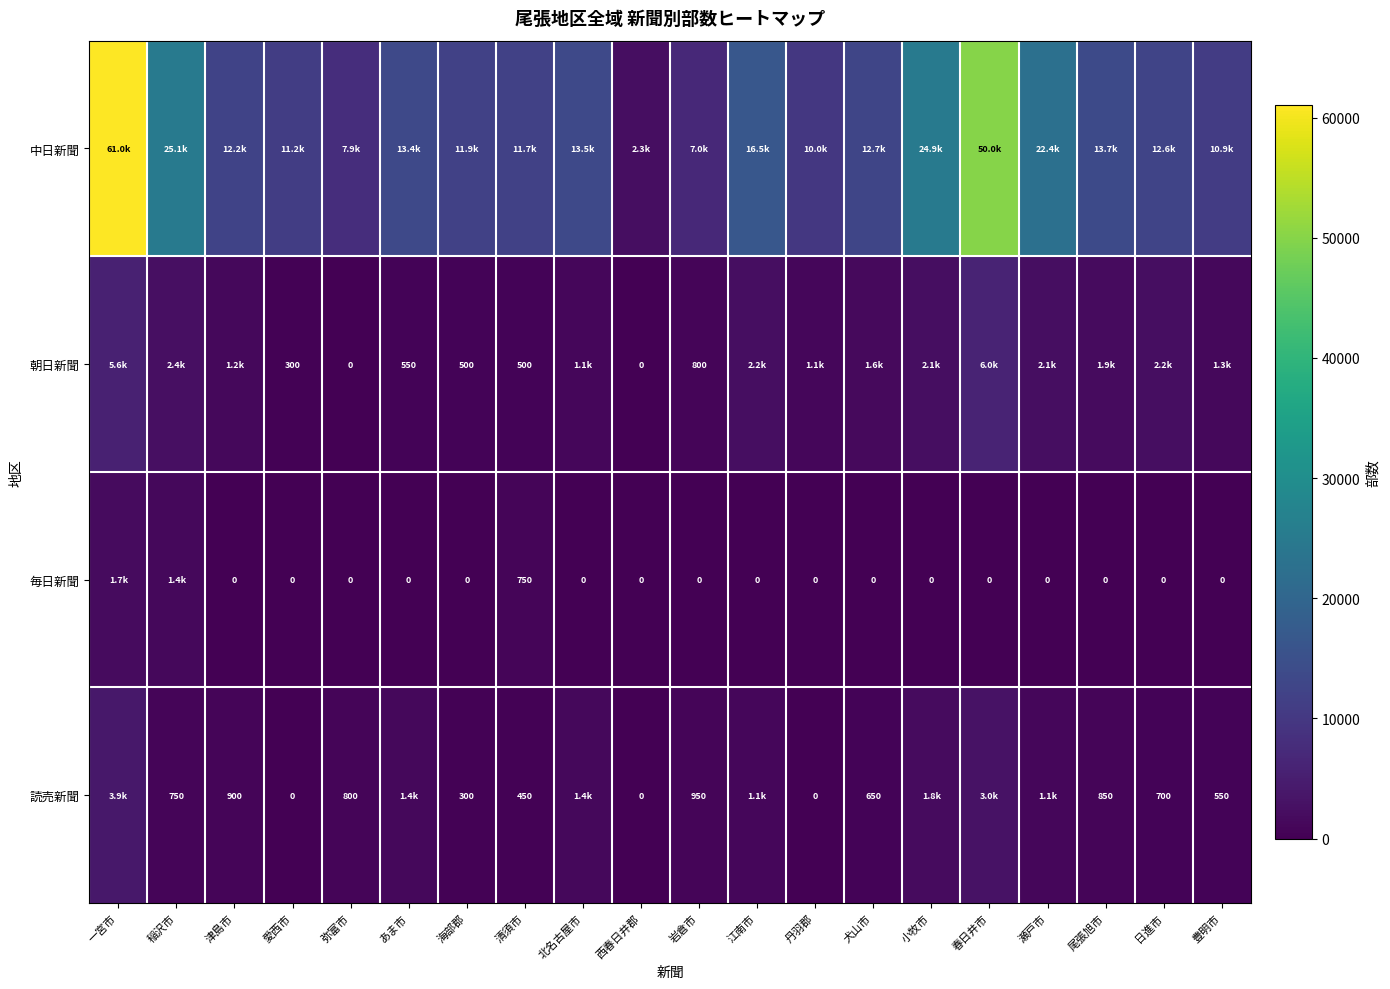

At which category is the sum across all series the highest?

一宮市